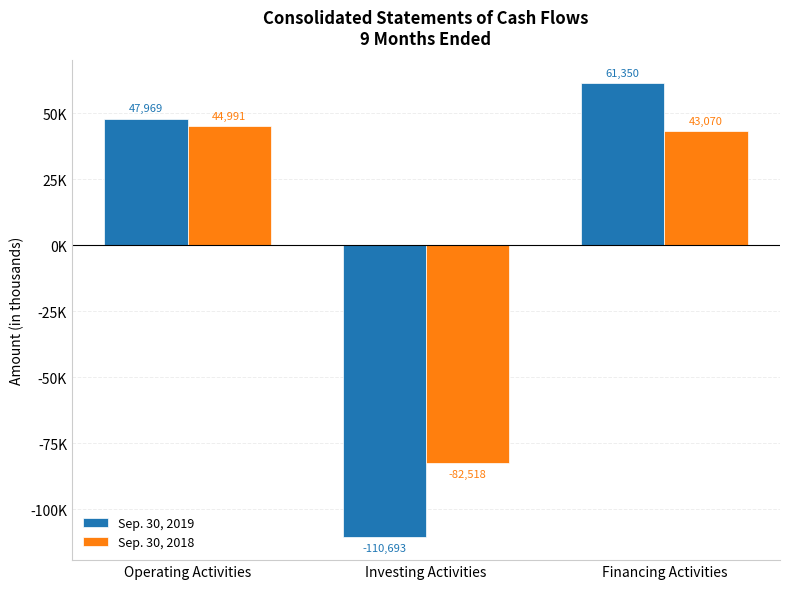

Does the chart contain any negative values?

Yes